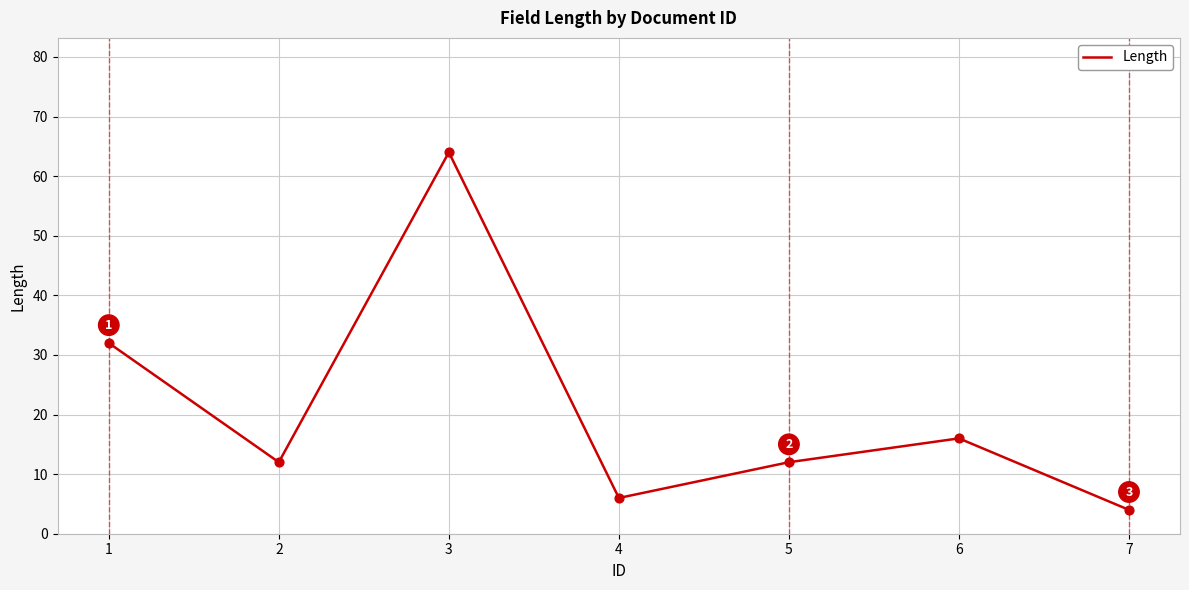

Which has a higher value, 1 or 2?

1